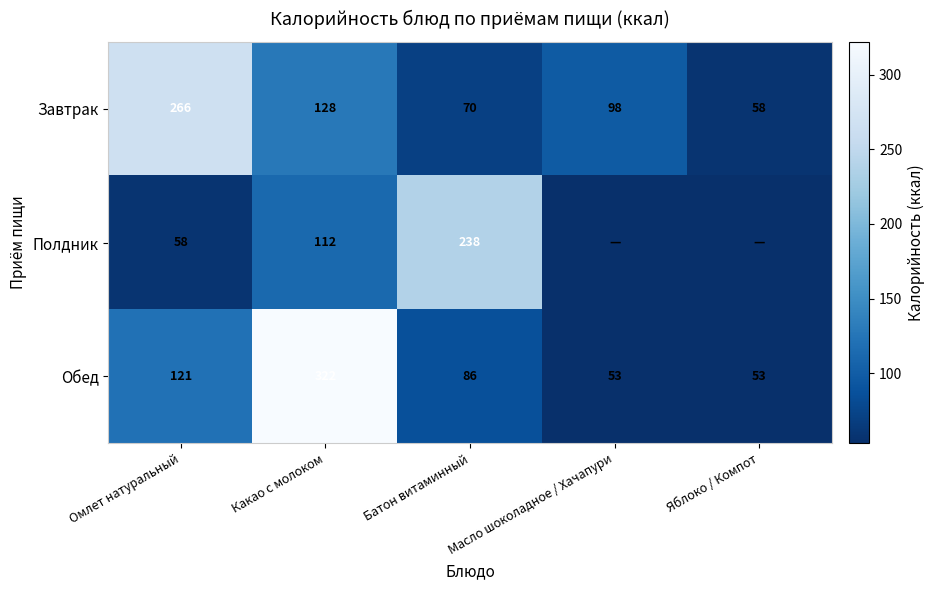

Where does the Завтрак series first go above 98?

Омлет натуральный